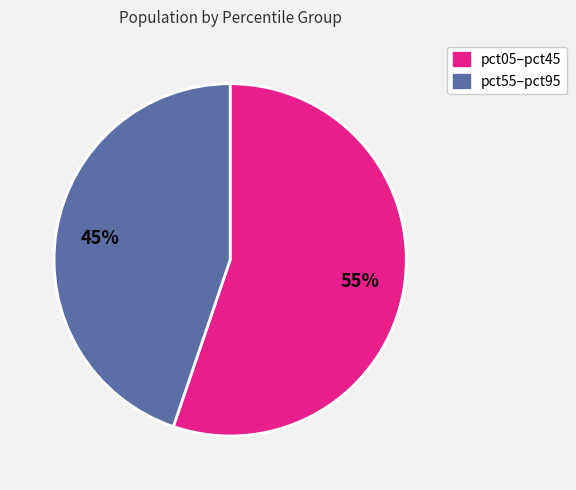

To the nearest percent, what is the average slice percentage?

50%